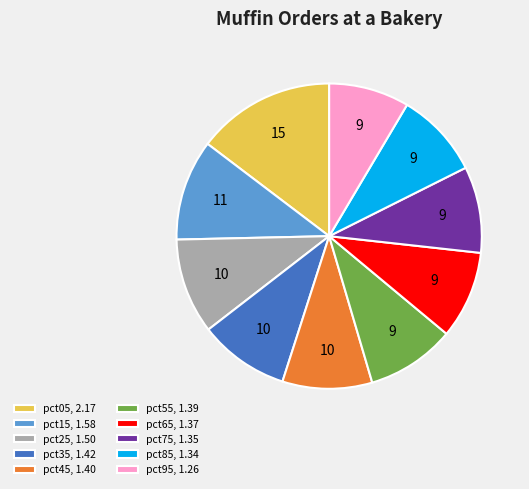

Do pct25, 1.50 and pct45, 1.40 together represent more than half of the pie?

No